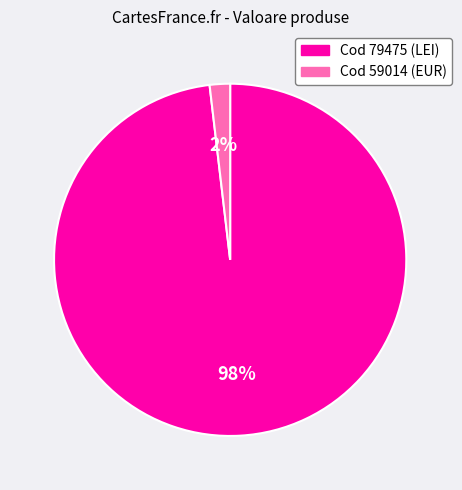

What percentage is the Cod 79475 (LEI) slice, to the nearest percent?

98%